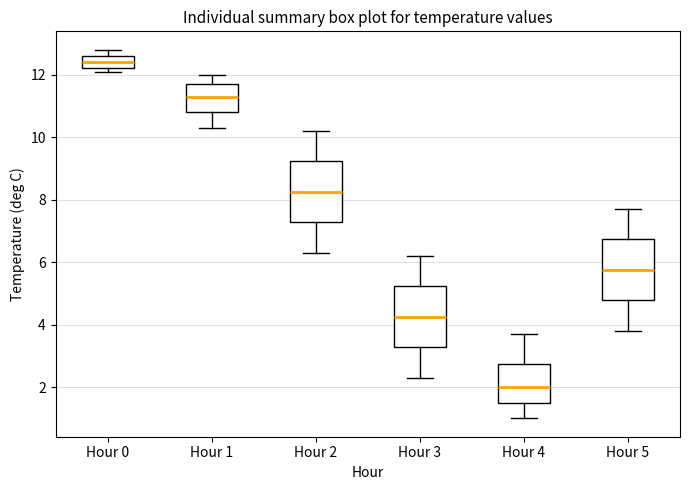

Where does the median line of the box for Hour 1 sit on the y-axis? The values are not printed on the chart, so give them approximately, as read against the axis.

11.4